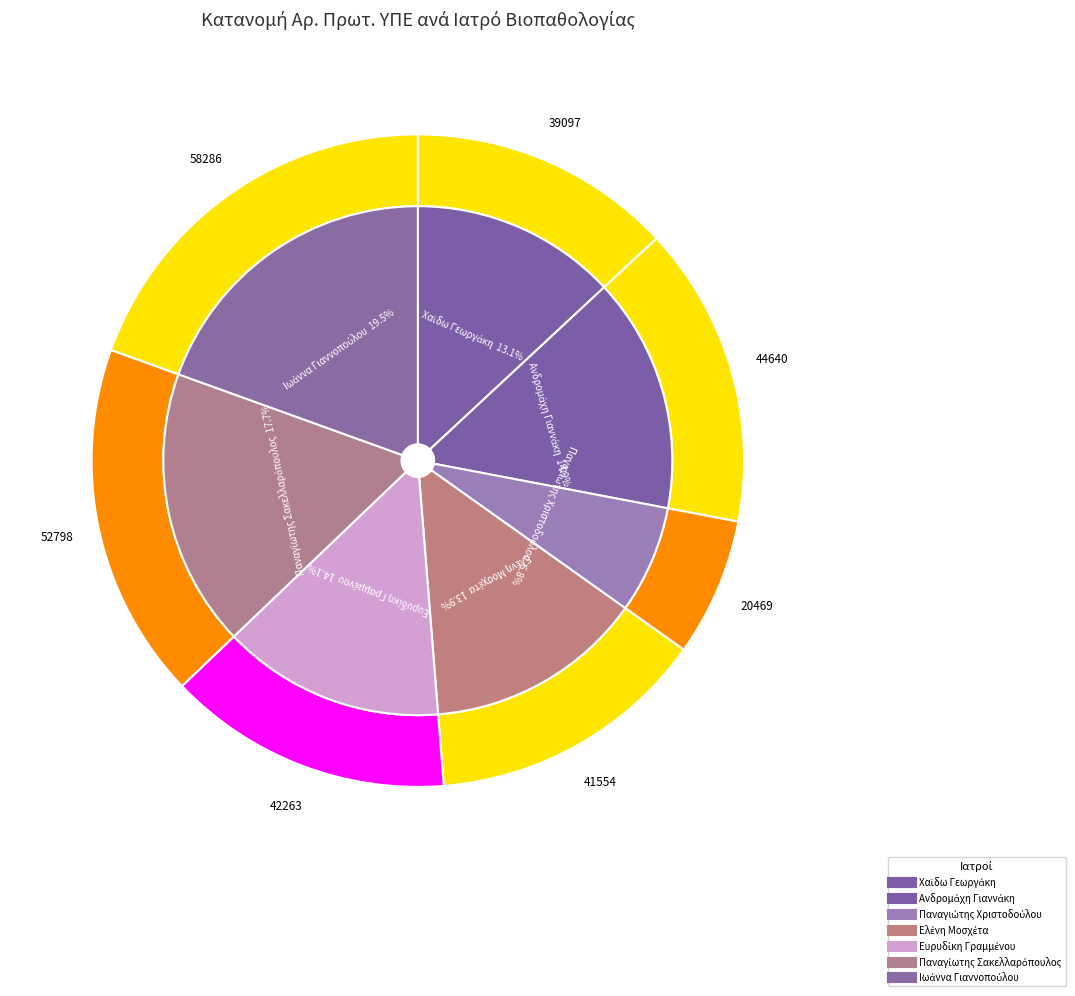

Count the number of slices in the pie.

7